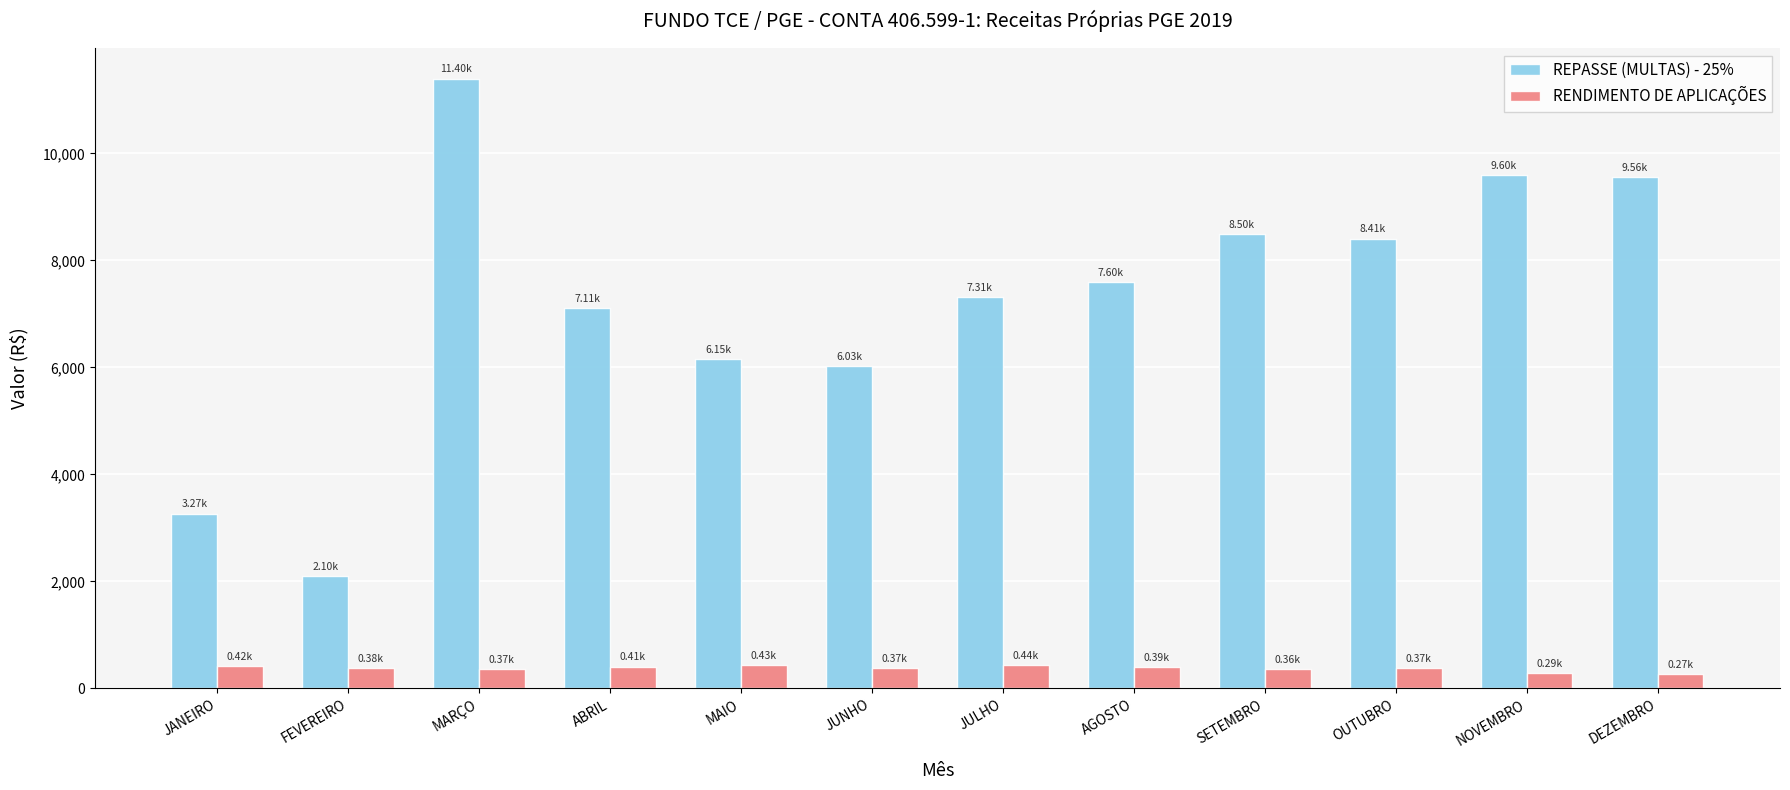

Which series has the widest spread of values?

REPASSE (MULTAS) - 25%